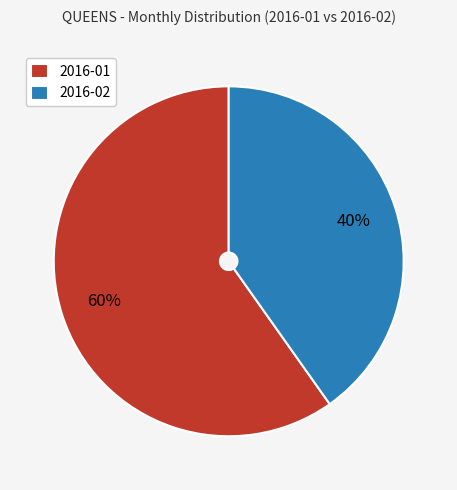

To the nearest percent, what is the average slice percentage?

50%